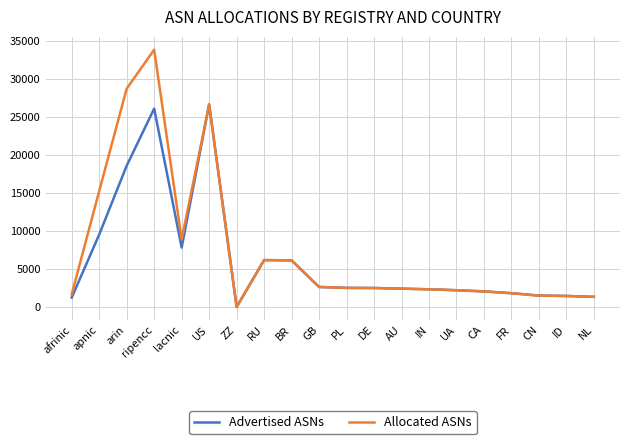

Rank the series by their average value, from lowest to highest.

Advertised ASNs, Allocated ASNs